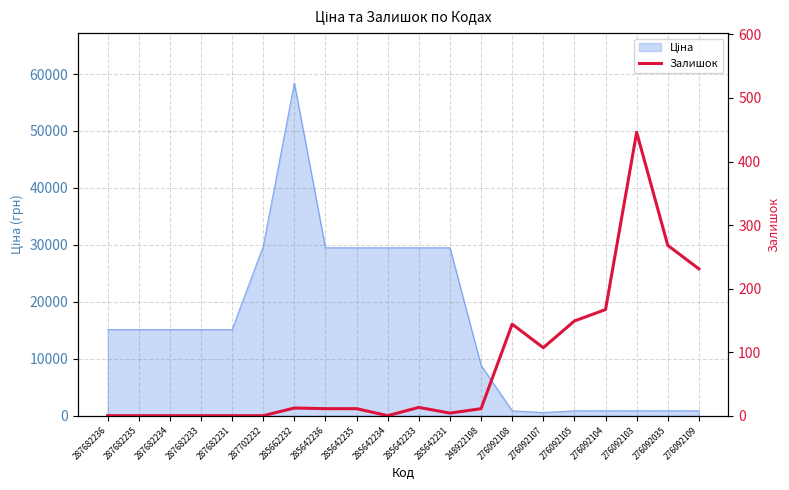

How many interior local valleys (lower than both neighbors) does the data have?

3